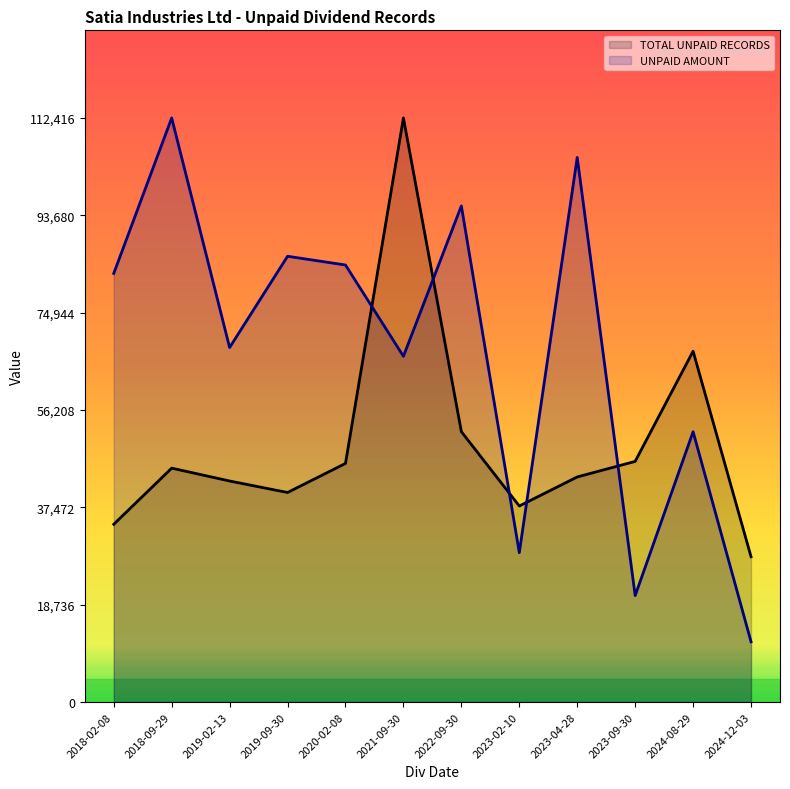

True or false: TOTAL UNPAID RECORDS has a value of 43327.0 at 2023-04-28.

True